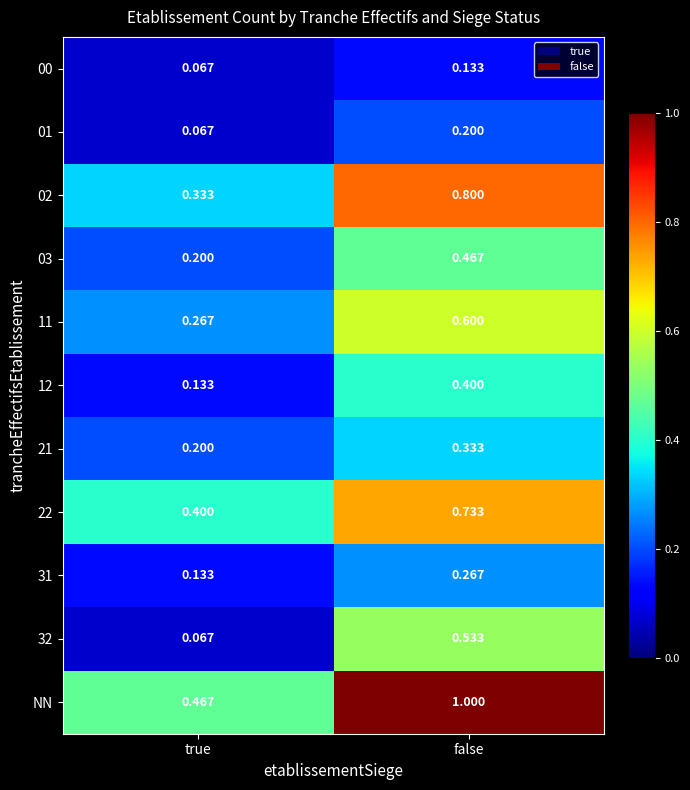

At which category does the chart reach its minimum across all series?

true